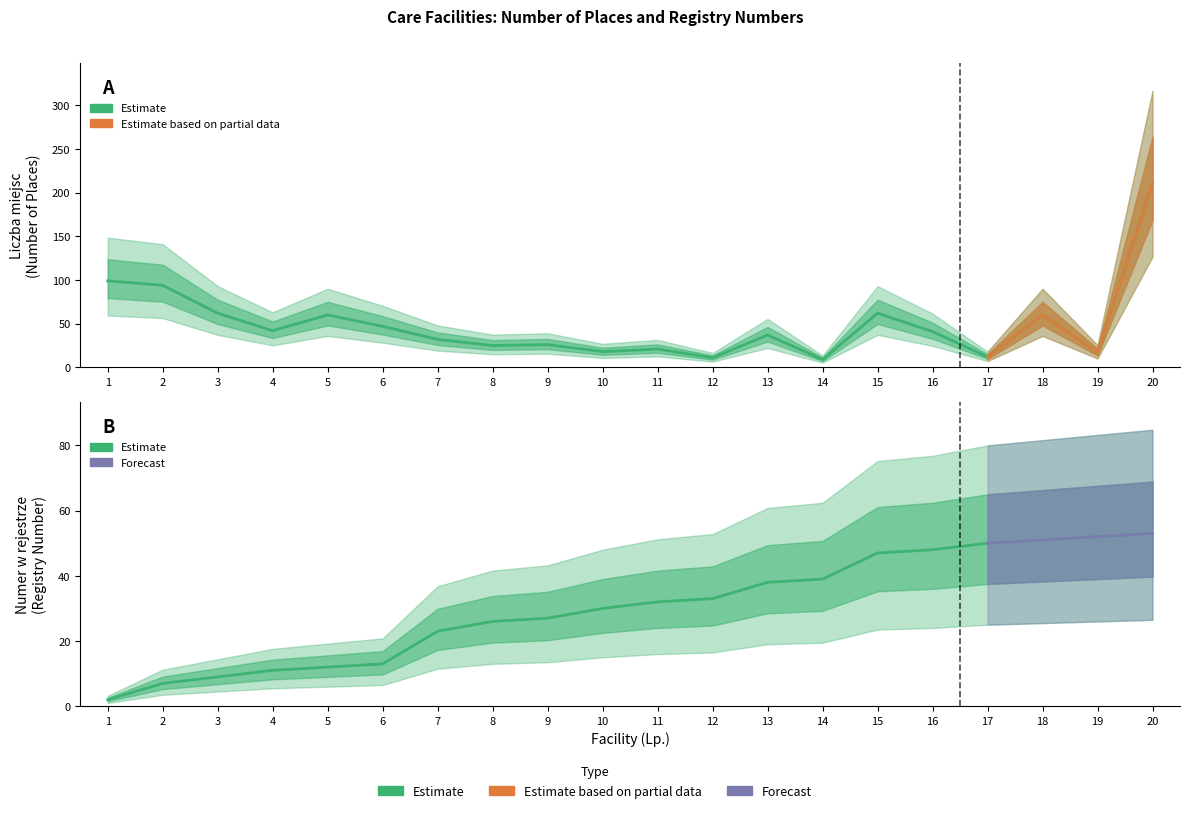

List the series in order of their overall mean, highest first.

Liczba miejsc, Numer placówki w rejestrze